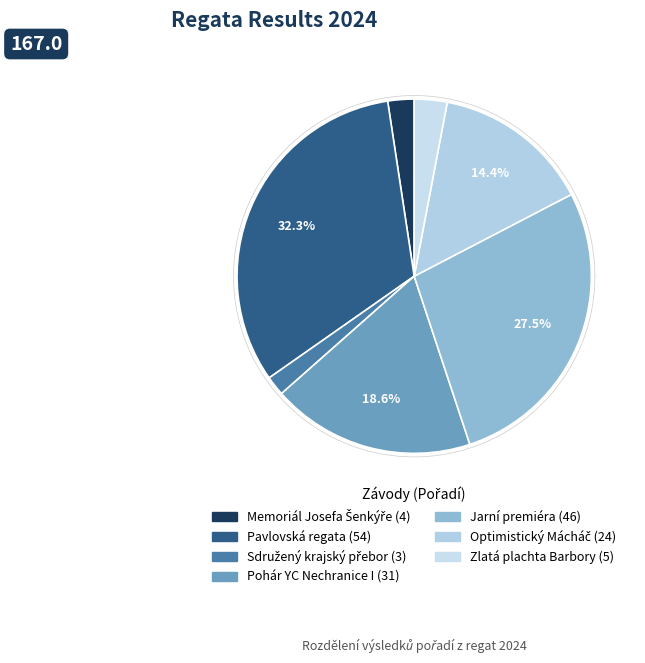

True or false: Optimistický Mácháč accounts for 19% of the total.

False